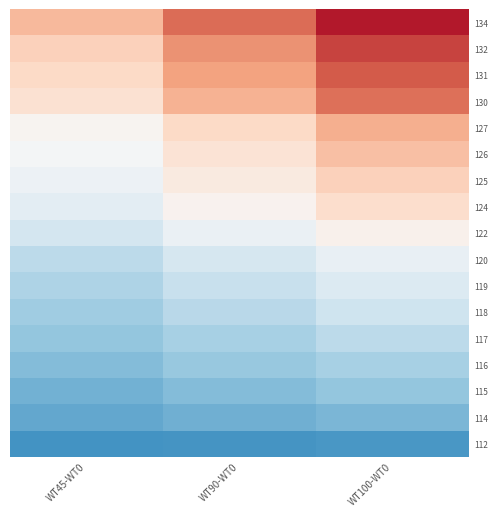

Which series has the widest spread of values?

134